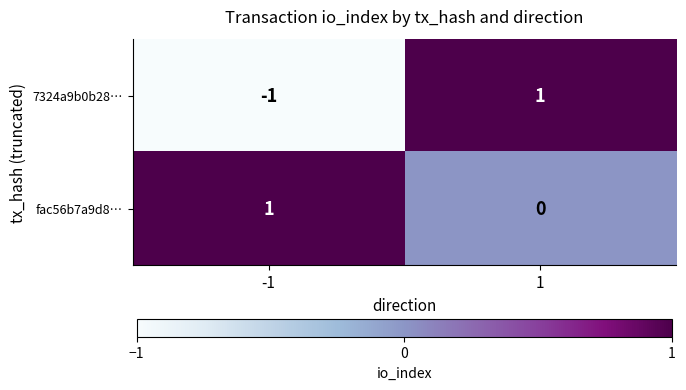

Reading left to right, transcribe all the data shown in this chart.

7324a9b0b28…: -1=-1	1=1
fac56b7a9d8…: -1=1	1=0